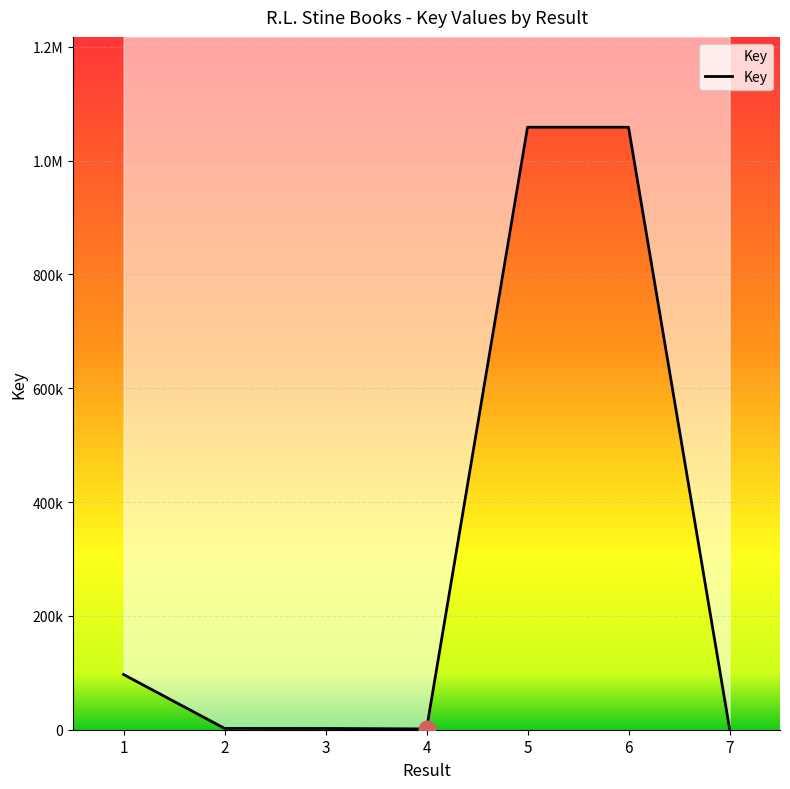

Approximately how many times larger is the value at 2 compared to 3?

1.0